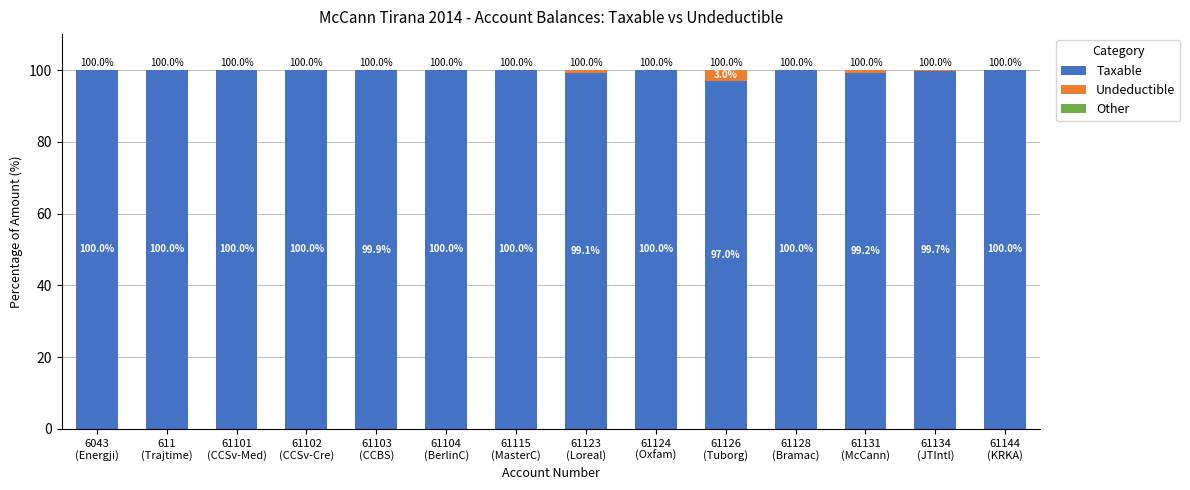

What is the maximum value for Taxable?

100.0